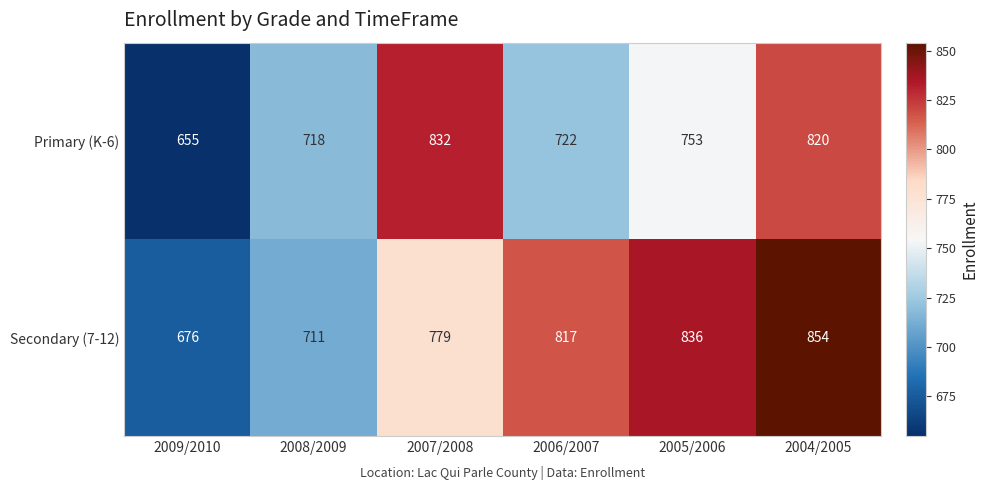

Which label corresponds to the largest value in the chart?

2004/2005